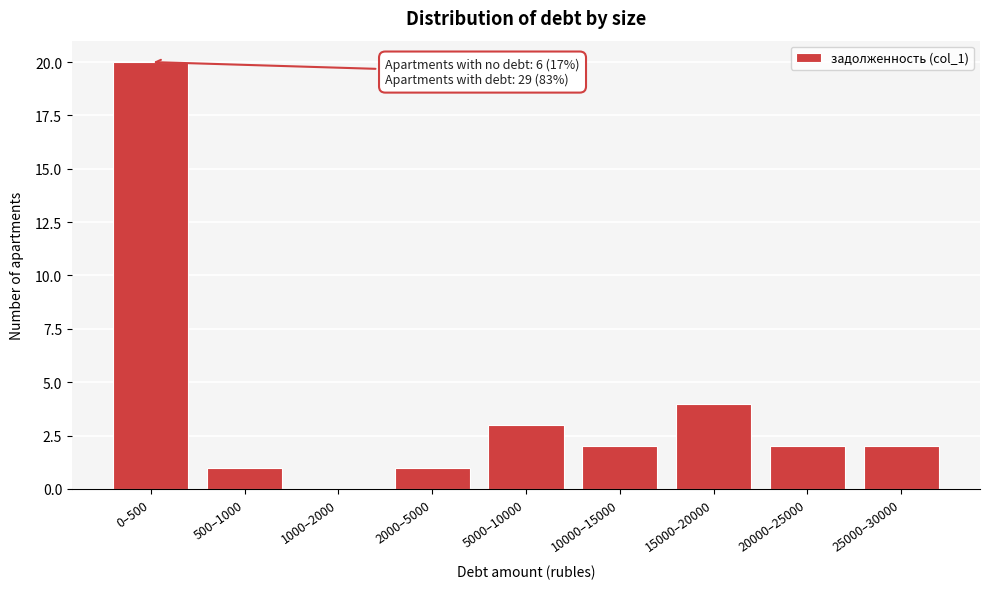

Reading left to right, extract all data points from this chart.

0–500=20	500–1000=1	1000–2000=0	2000–5000=1	5000–10000=3	10000–15000=2	15000–20000=4	20000–25000=2	25000–30000=2